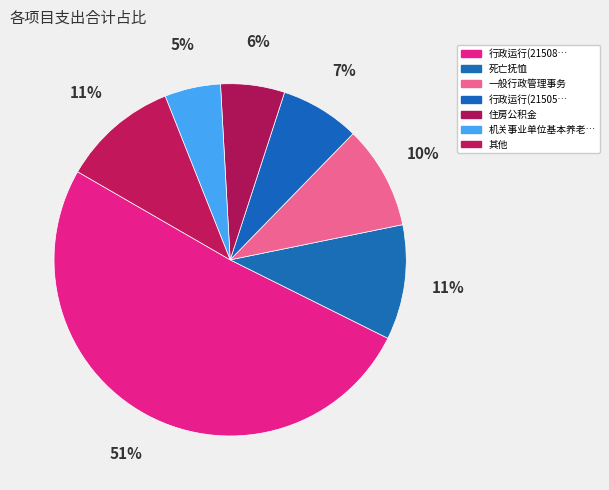

Does any single category account for the majority?

Yes